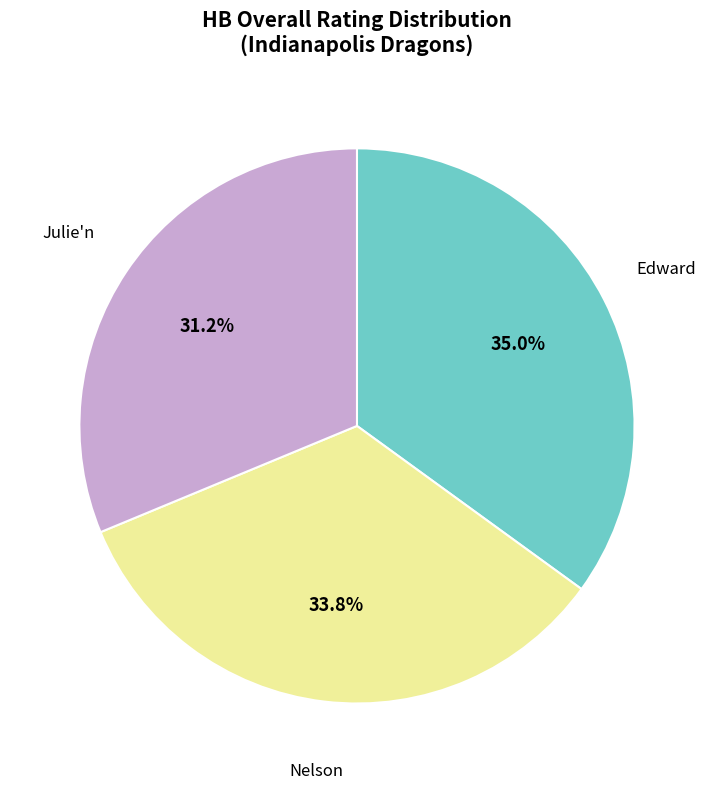

Is there any slice that represents more than half of the pie?

No